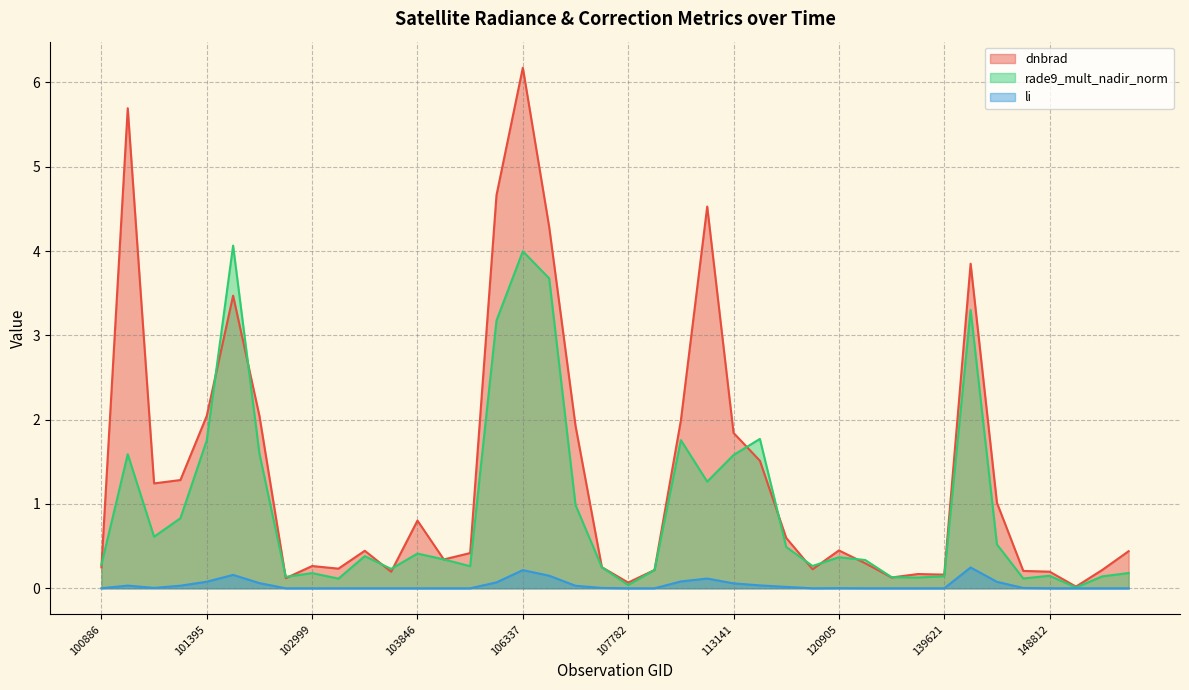

Between which two adjacent categories do dnbrad and rade9_mult_nadir_norm first intersect?

100886 and 101138